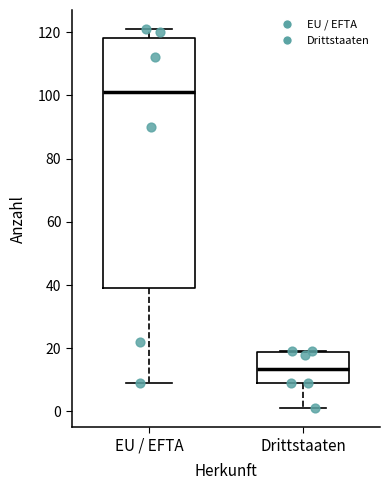

Which box has the highest median line?

EU / EFTA